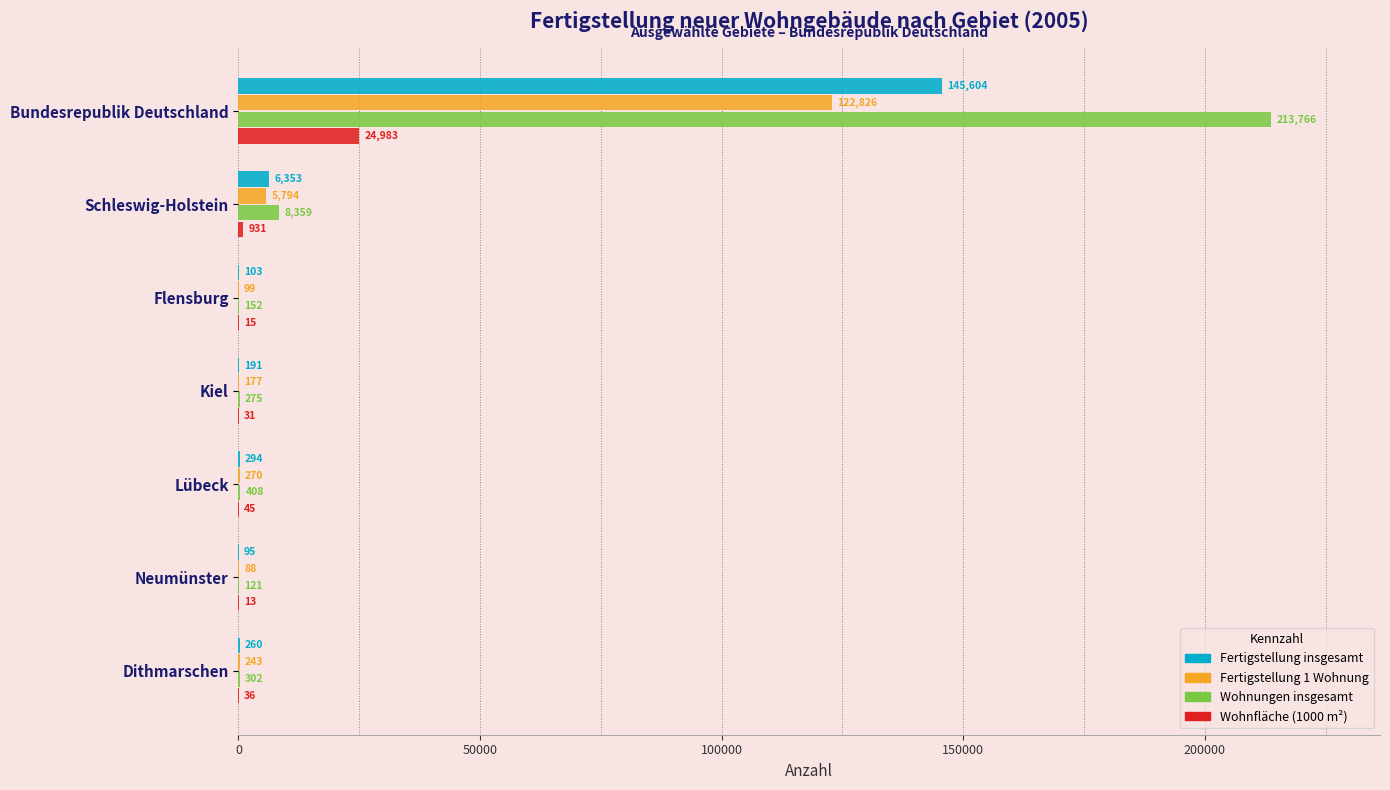

The value of Wohnungen insgesamt at Lübeck is 408. True or false?

True